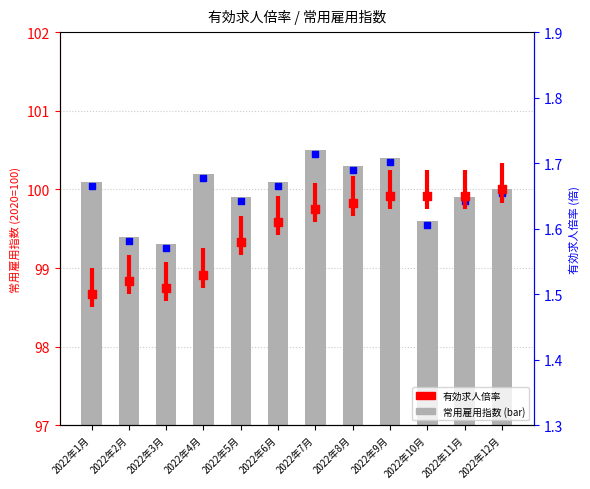

What is the total value across all series at 2022年5月?

101.5